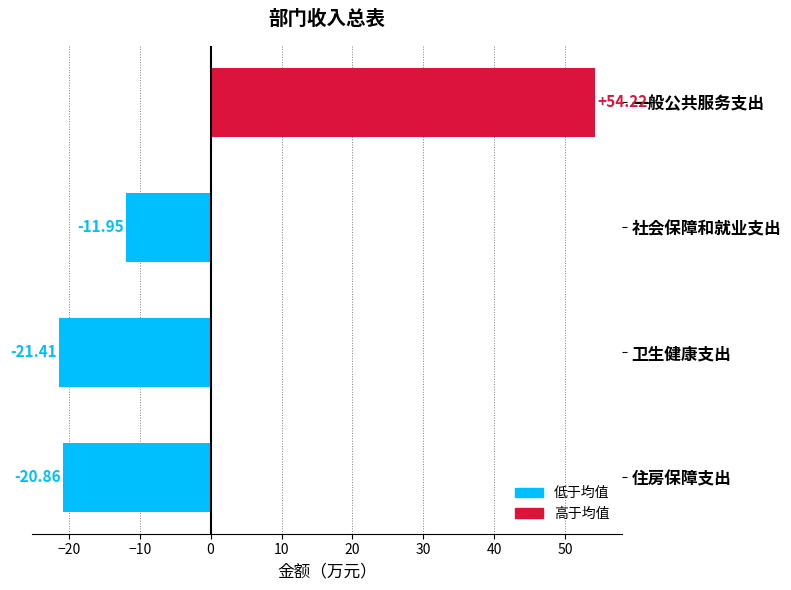

At which category does the chart reach its peak across all series?

一般公共服务支出